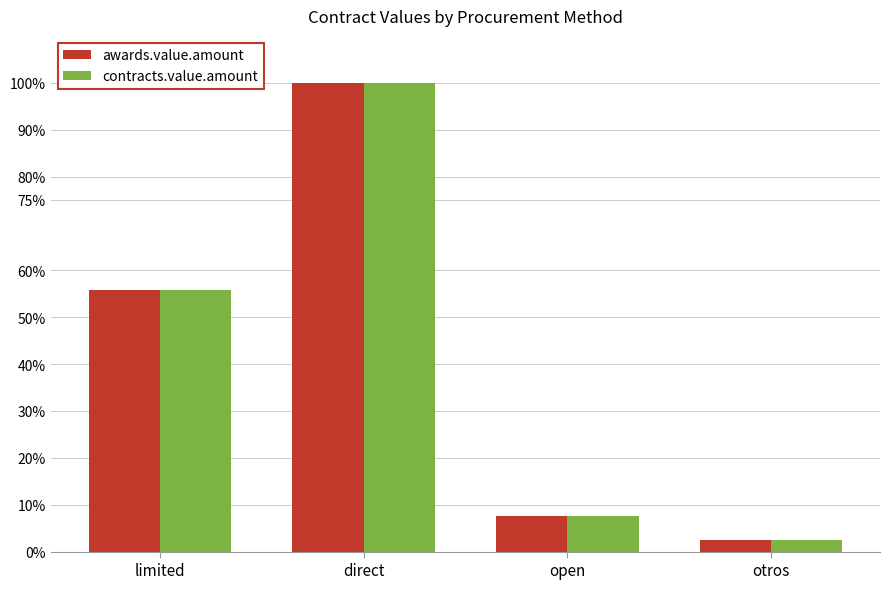

What is the label of the 3rd bar from the left?

open